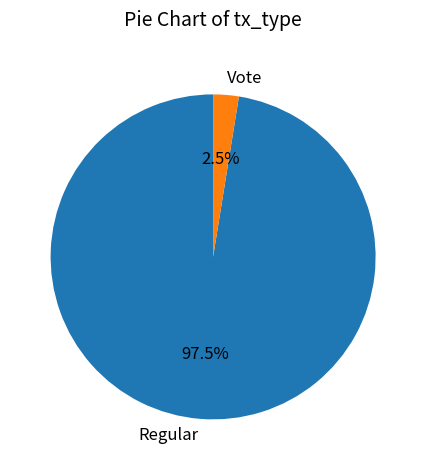

Which category has the biggest portion of the pie?

Regular